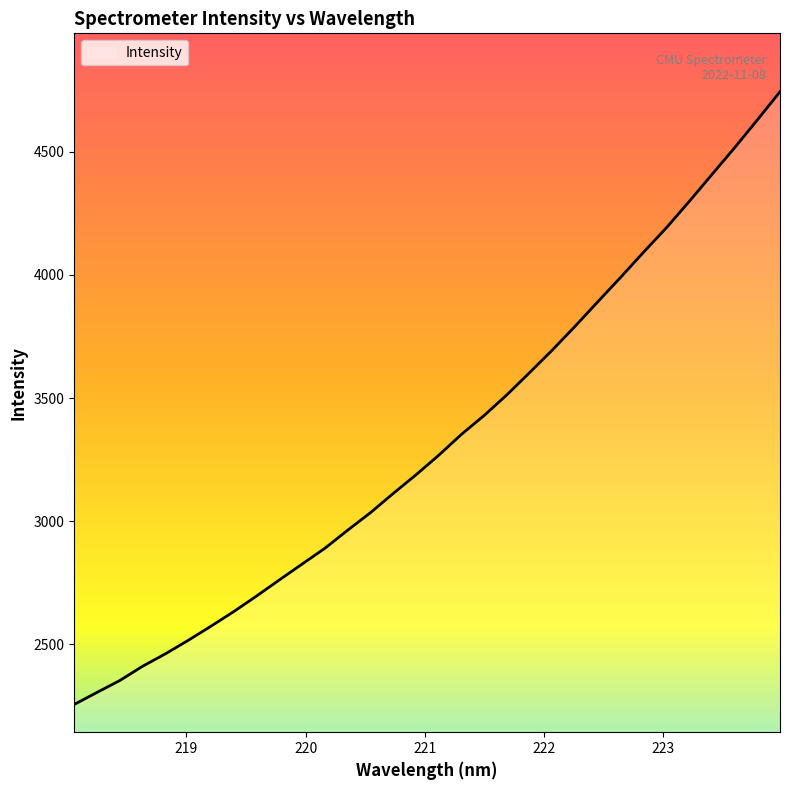

What is the difference between the maximum and minimum values?

2487.4